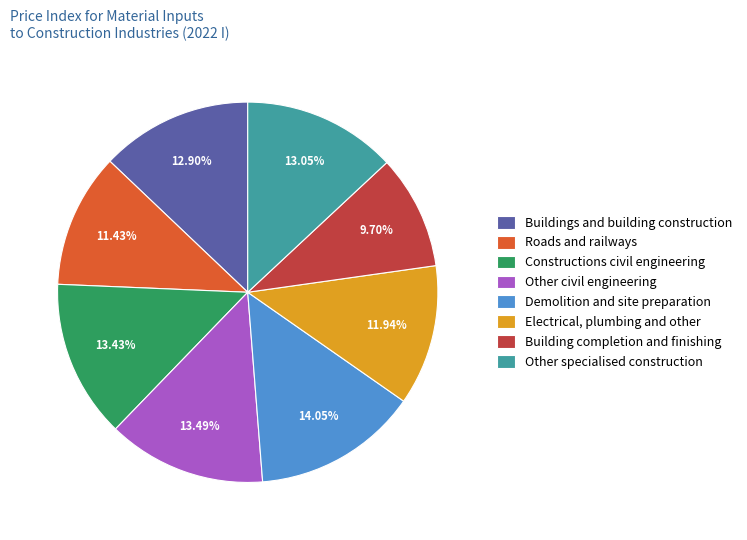

How many slices are in this pie chart?

8